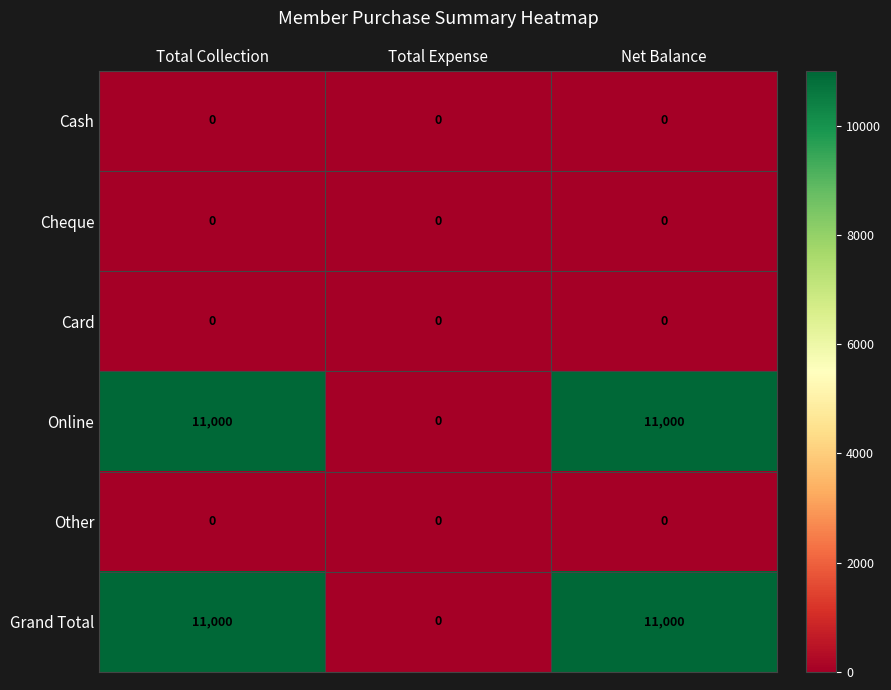

Is it true that Grand Total equals 18029 at Net Balance?

False